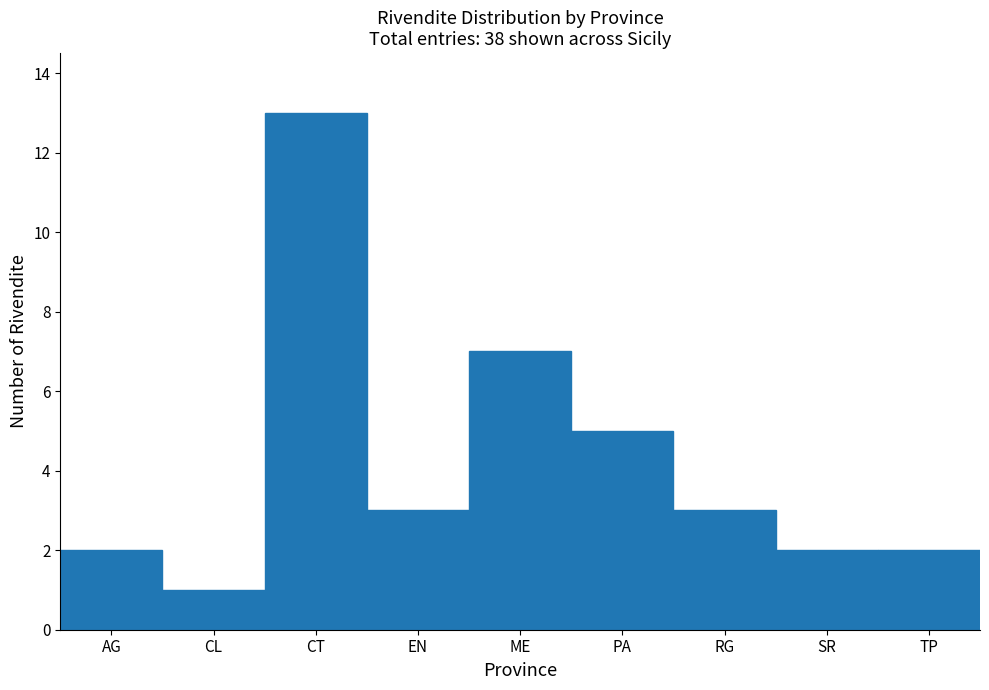

Reading left to right, list all the values displayed in this chart.

AG=2	CL=1	CT=13	EN=3	ME=7	PA=5	RG=3	SR=2	TP=2